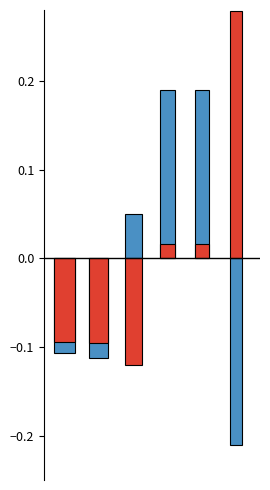

What is the approximate value of Latitude at 4?

0.2